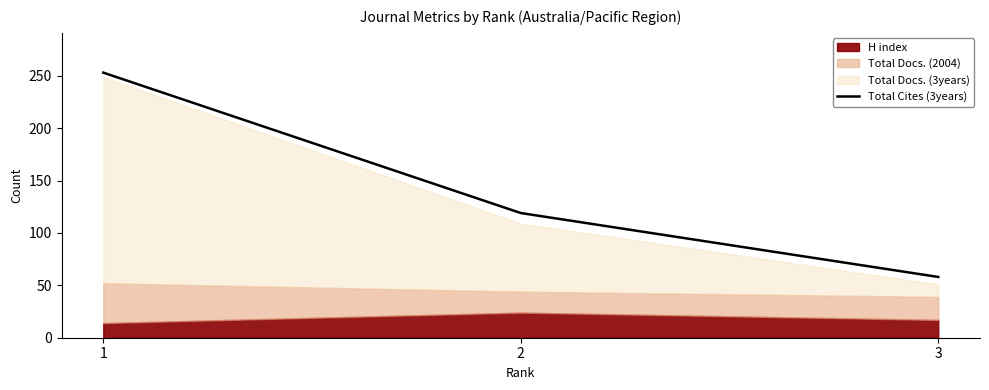

Between 1 and 2, which is larger?

1